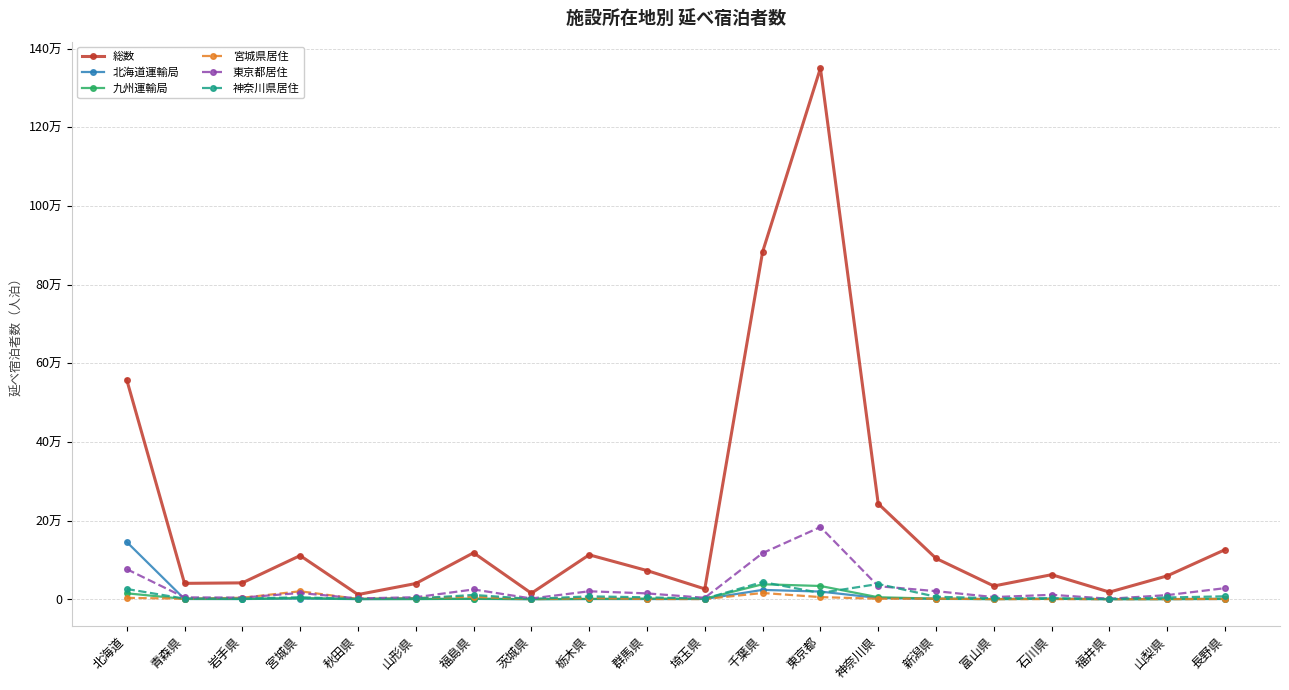

What are all the series names shown in the legend?

総数, 北海道運輸局, 九州運輸局, 宮城県居住, 東京都居住, 神奈川県居住